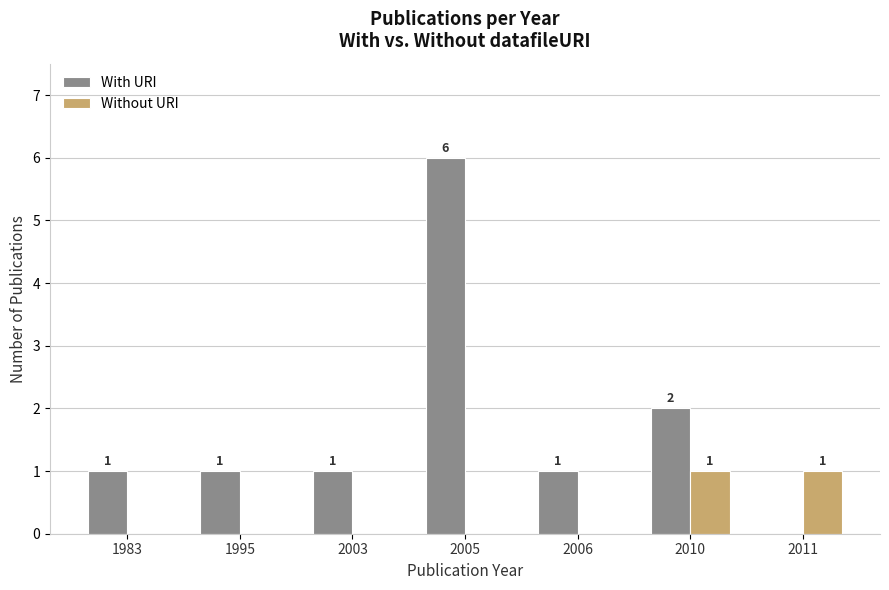

Which series changed the most between 2003 and 2005?

With URI